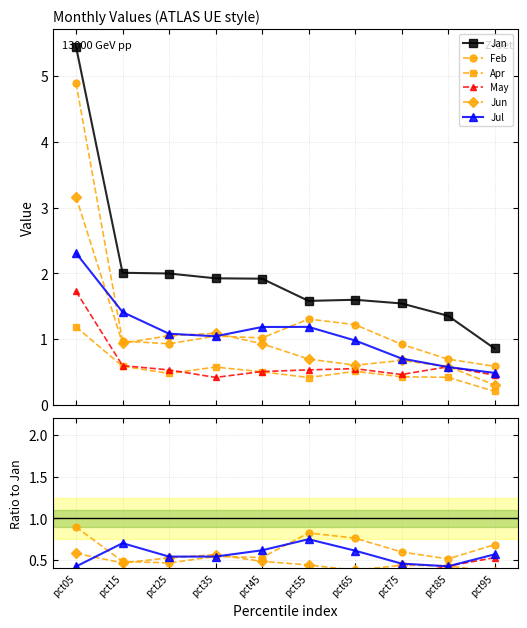

True or false: Feb and May intersect in this chart.

False